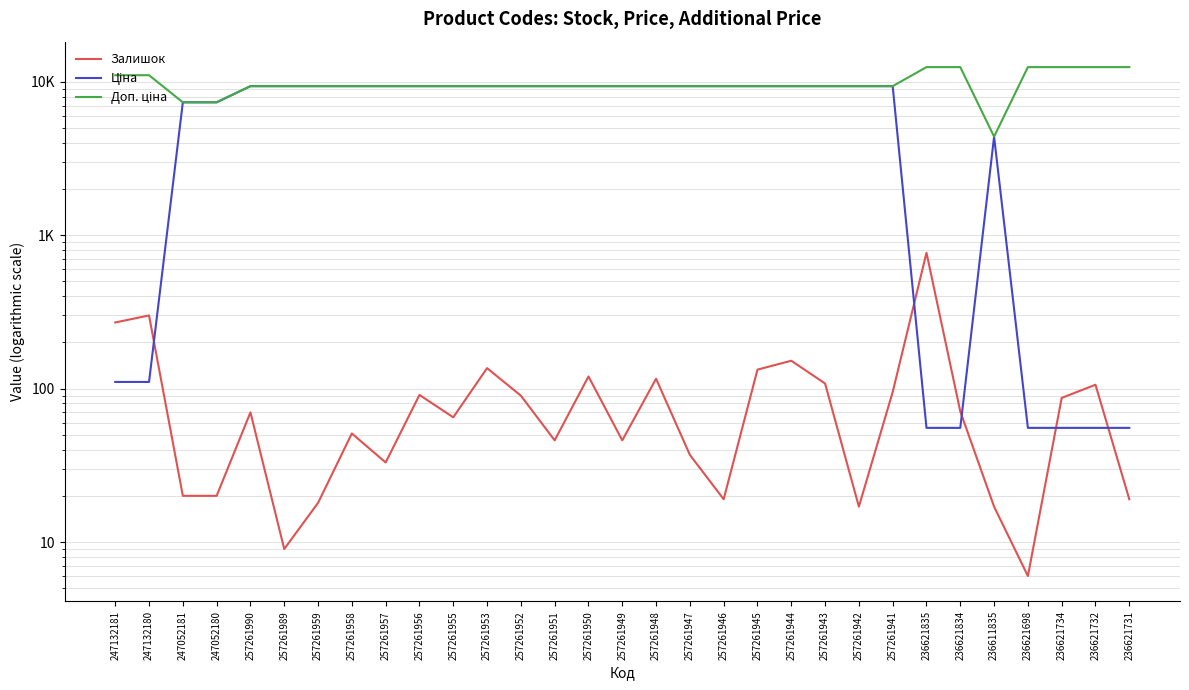

Rank the series by their average value, from highest to lowest.

Доп. ціна, Ціна, Залишок